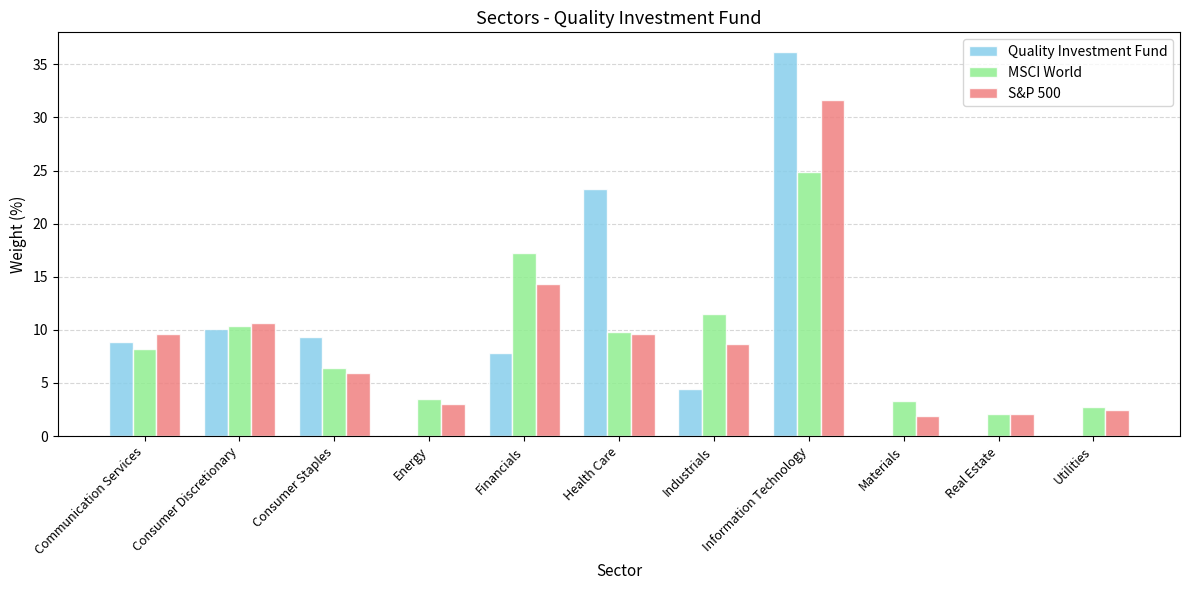

What is the approximate value of S&P 500 at Communication Services?

9.6